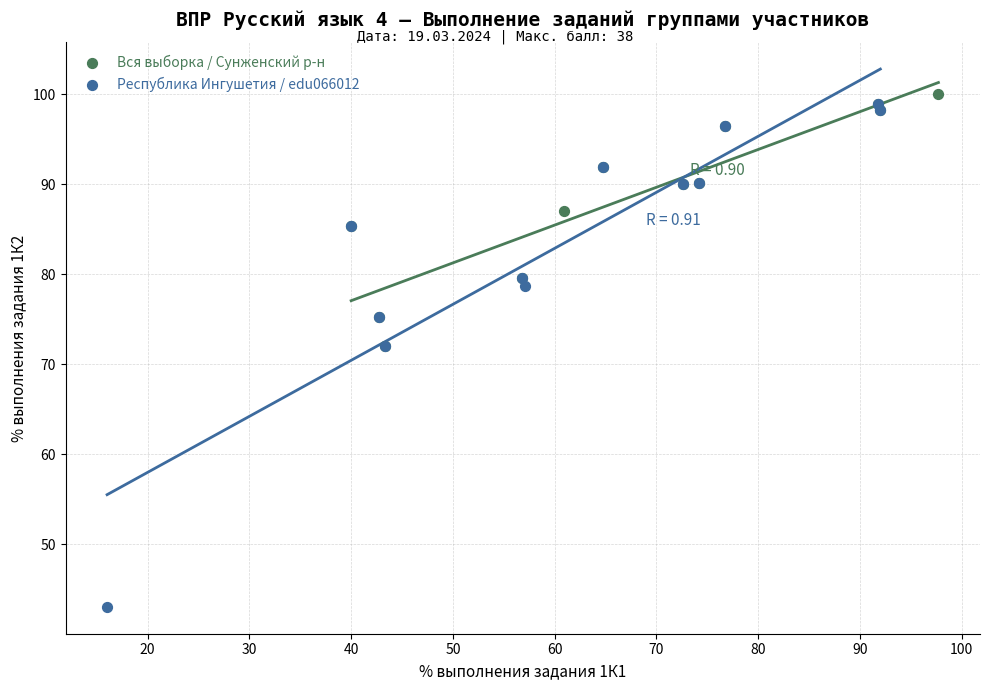

Which series has the largest Y range (max minus min)?

Республика Ингушетия / edu066012